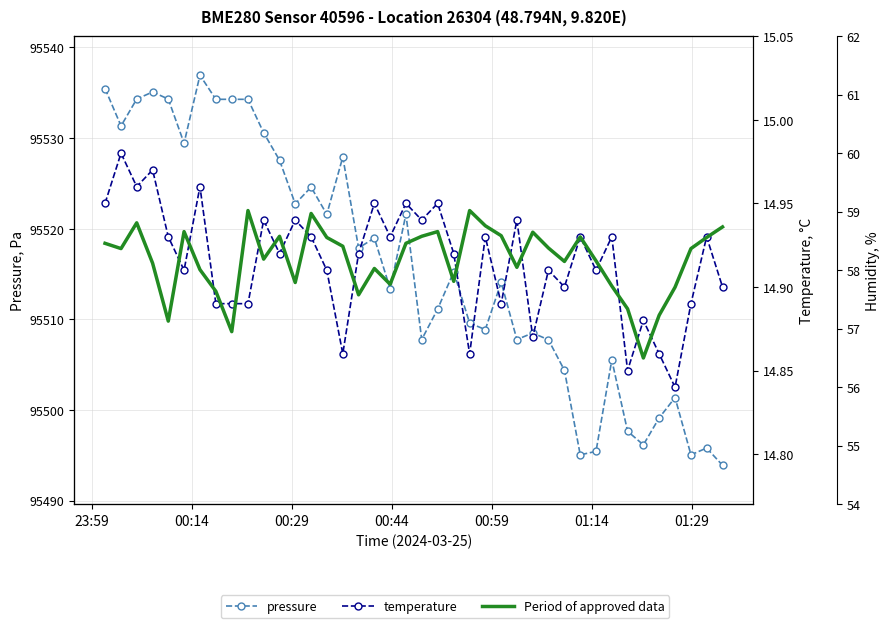

What is the highest value of the temperature series?

15.0